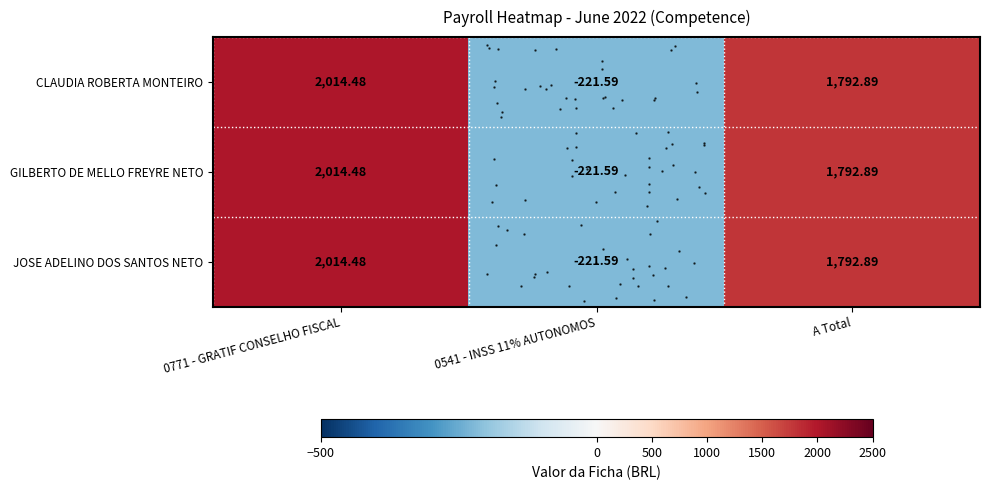

Between 0541 - INSS 11% AUTONOMOS and A Total, which is larger?

A Total